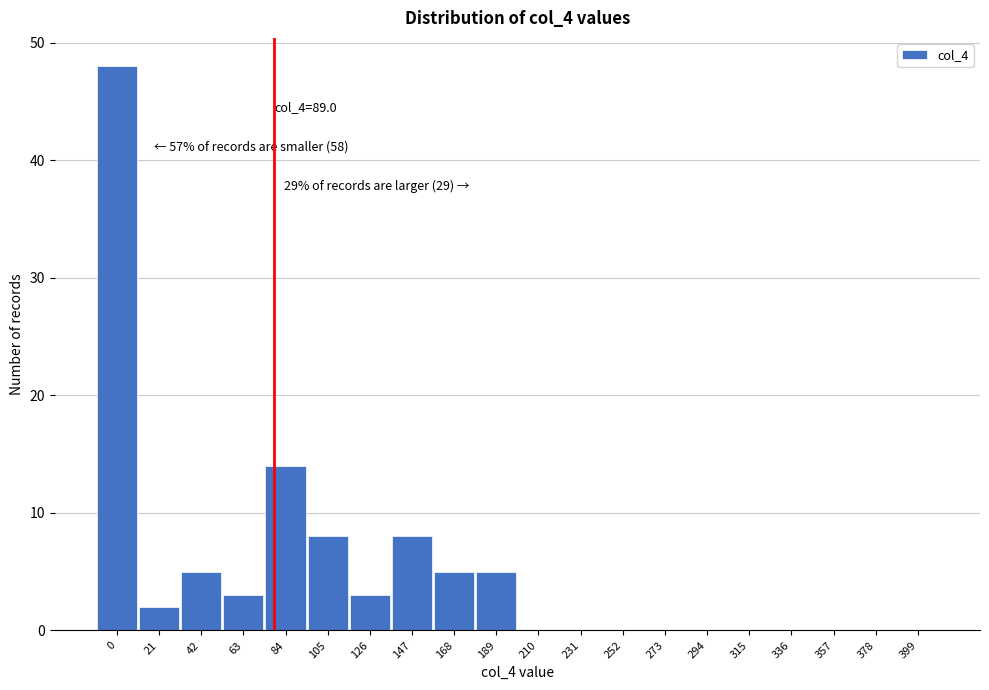

Reading left to right, what are all the values shown in this chart?

0=48	21=2	42=5	63=3	84=14	105=8	126=3	147=8	168=5	189=5	210=0	231=0	252=0	273=0	294=0	315=0	336=0	357=0	378=0	399=0